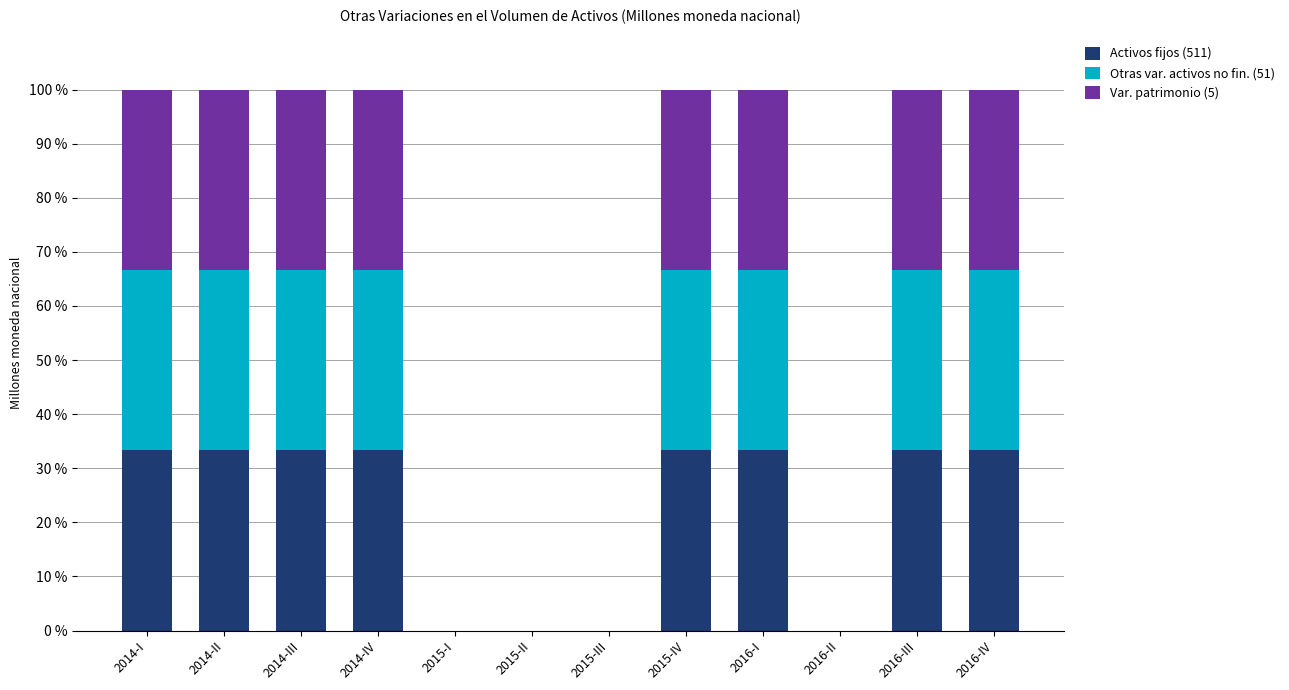

Is it true that Activos fijos (511) equals 8.5 at 2014-III?

False